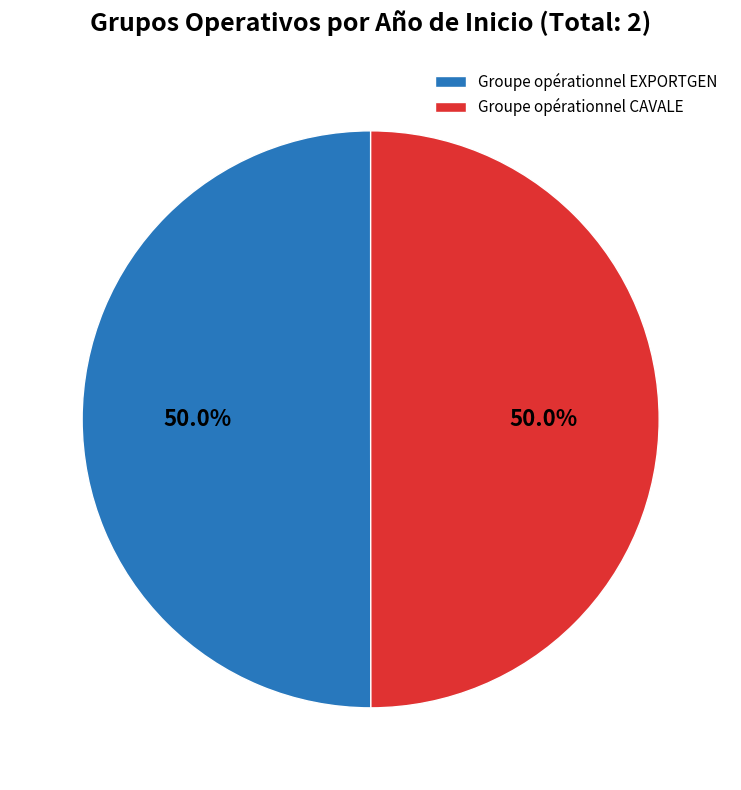

To the nearest percent, what is the combined percentage of Groupe opérationnel EXPORTGEN and Groupe opérationnel CAVALE?

100%